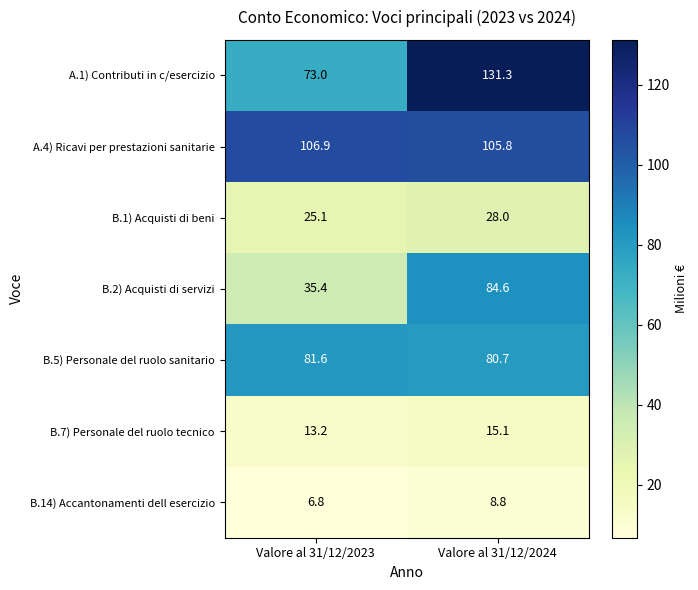

Which category has the highest value in the B.5) Personale del ruolo sanitario series?

Valore al 31/12/2023